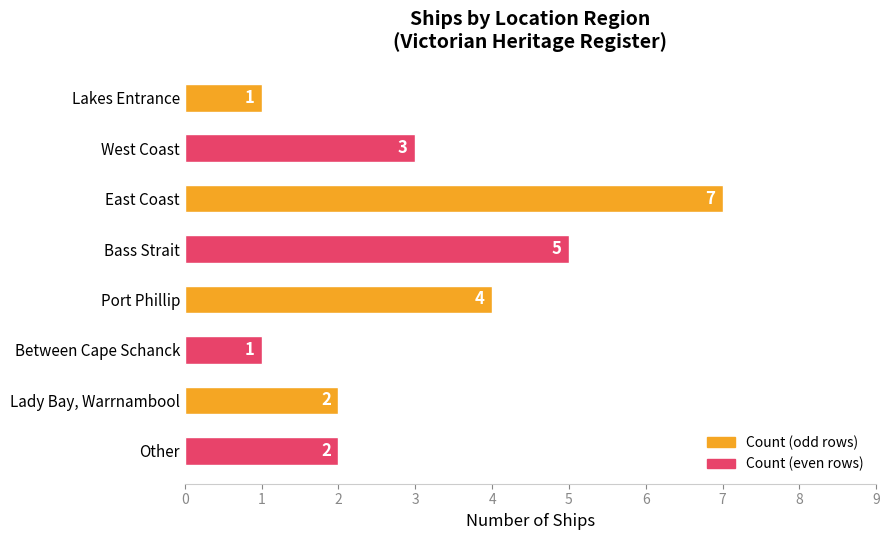

Reading bottom to top, list all the values displayed in this chart.

2	2	1	4	5	7	3	1